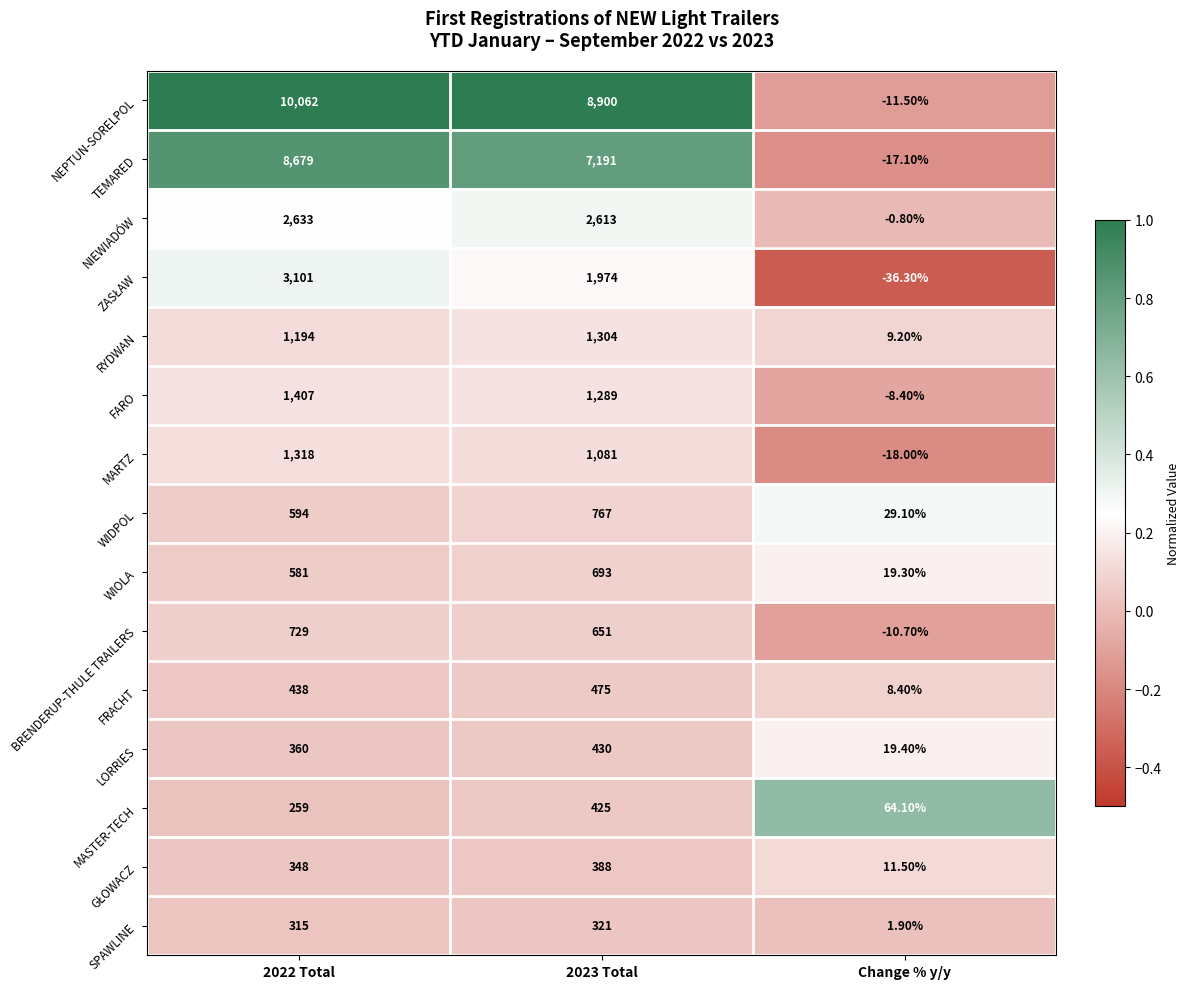

What is the sum of all WIDPOL values?

1390.1